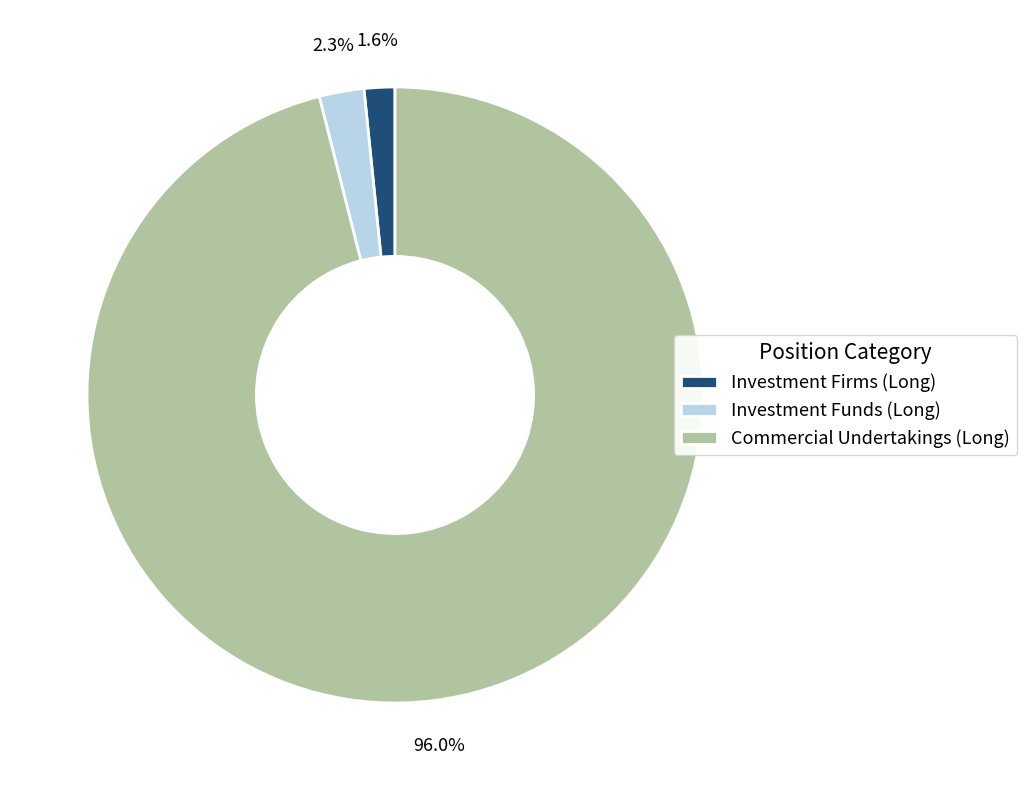

What is the smallest slice in the pie chart?

Investment Firms (Long)